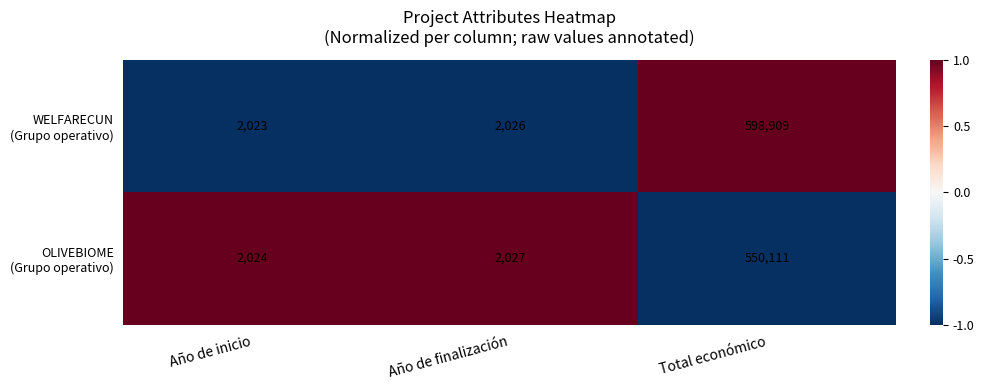

What is the smallest value displayed?

2023